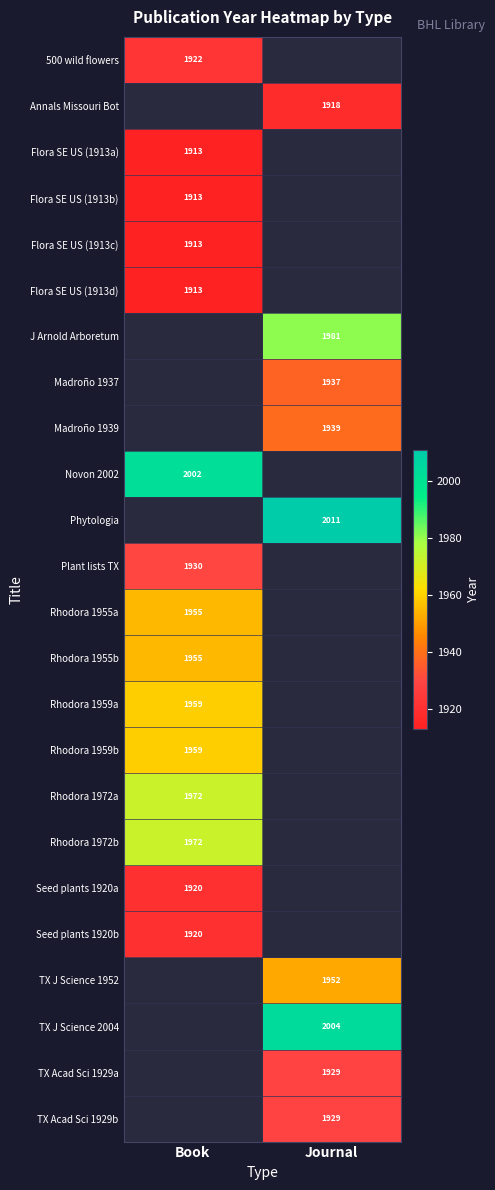

Which category has the lowest value across all series?

Book